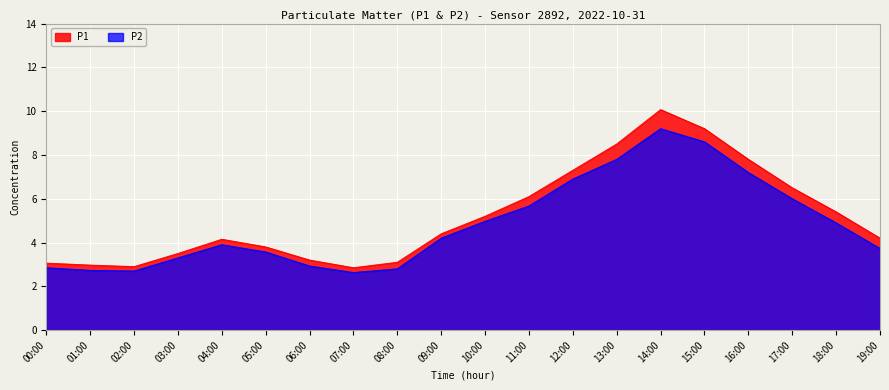

Which has a higher value, 18:00 or 12:00?

12:00